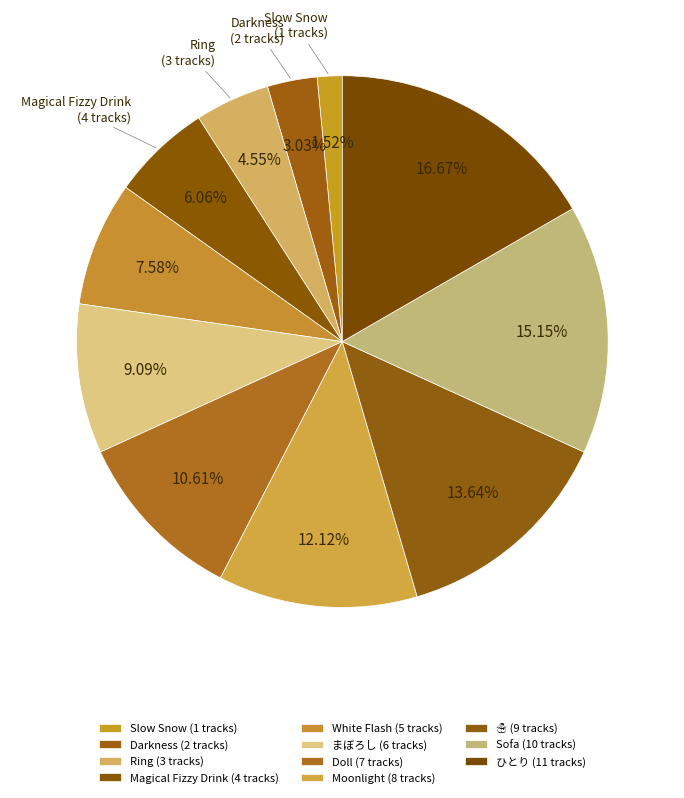

How many slices are in this pie chart?

11